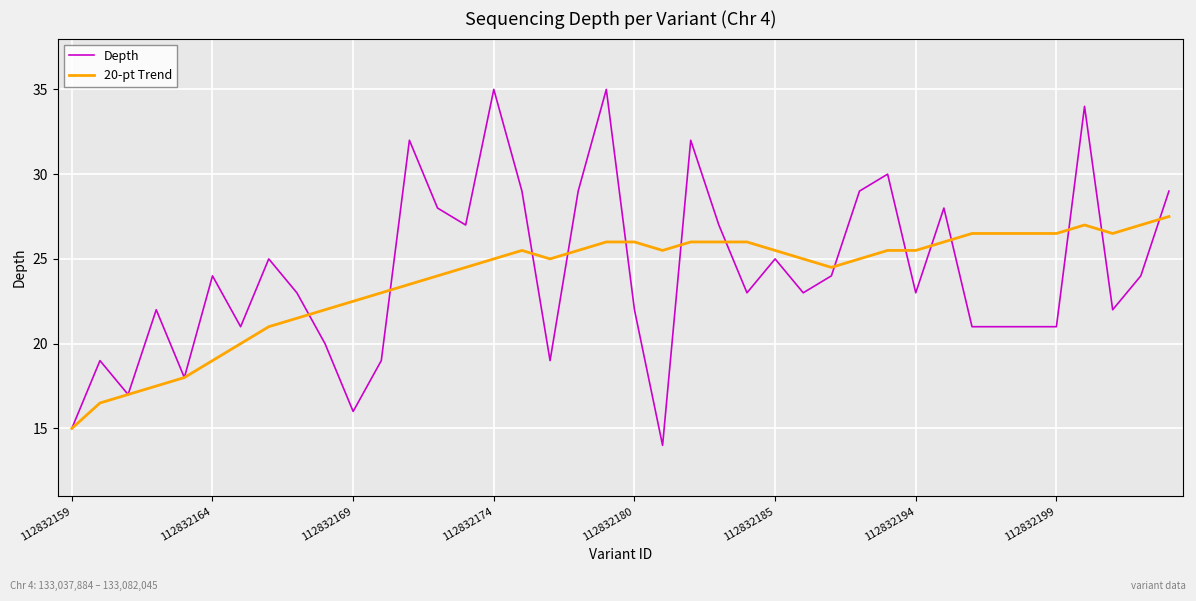

What is the maximum value shown in the chart?

35.0